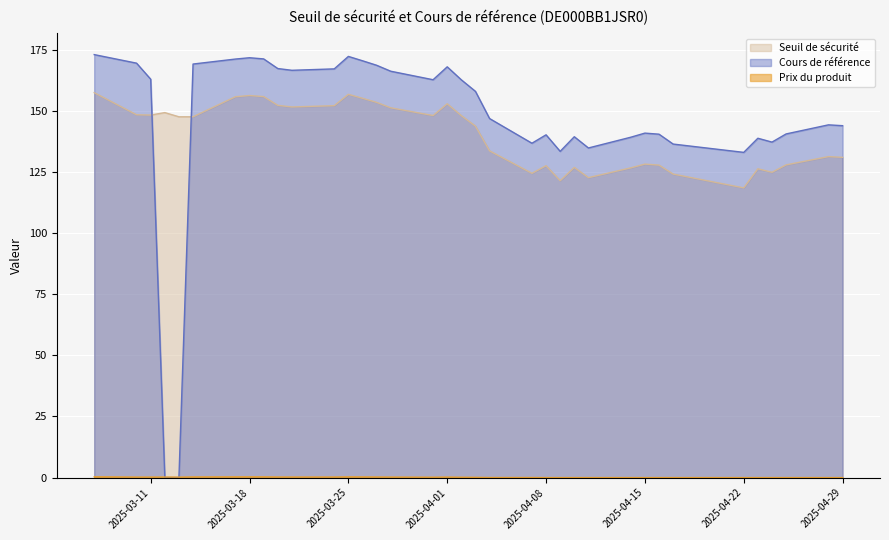

True or false: Seuil de sécurité has more than 2 interior local peaks.

True